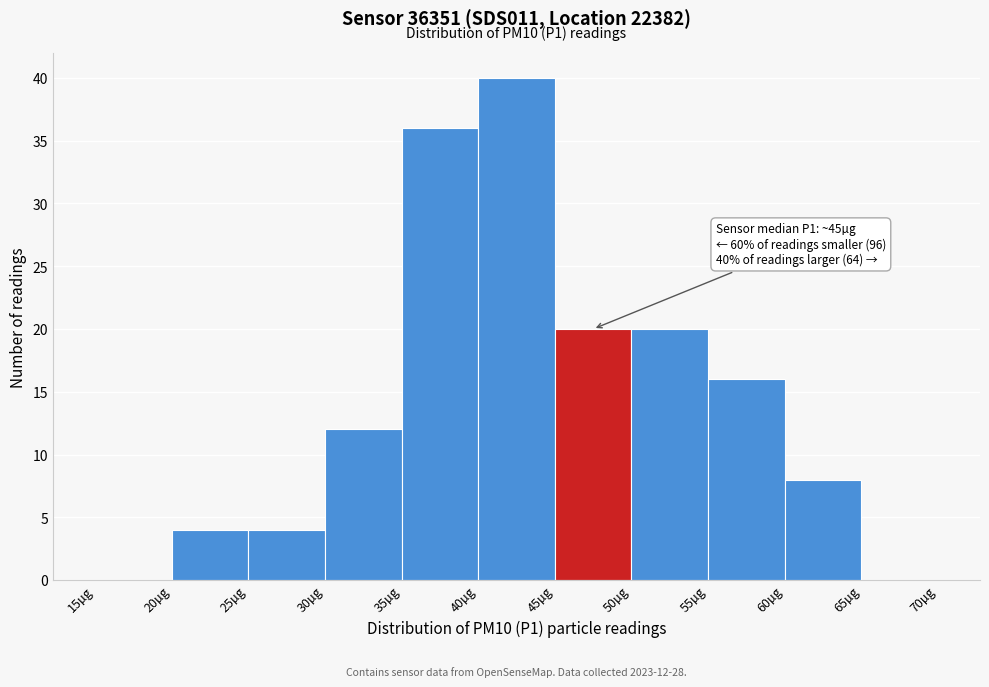

Which range on the x-axis has the tallest bar?

40 to 45